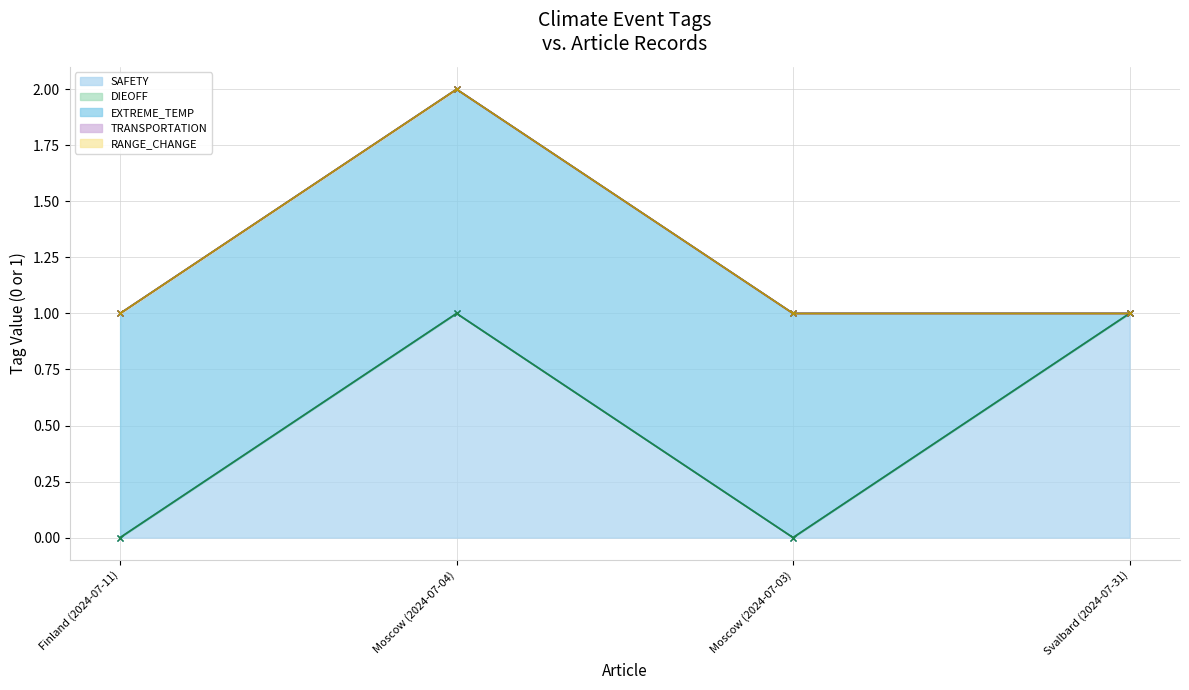

Reading right to left, extract all data points from this chart.

SAFETY: 1	0	1	0
DIEOFF: 0	0	0	0
EXTREME_TEMP: 0	1	1	1
TRANSPORTATION: 0	0	0	0
RANGE_CHANGE: 0	0	0	0